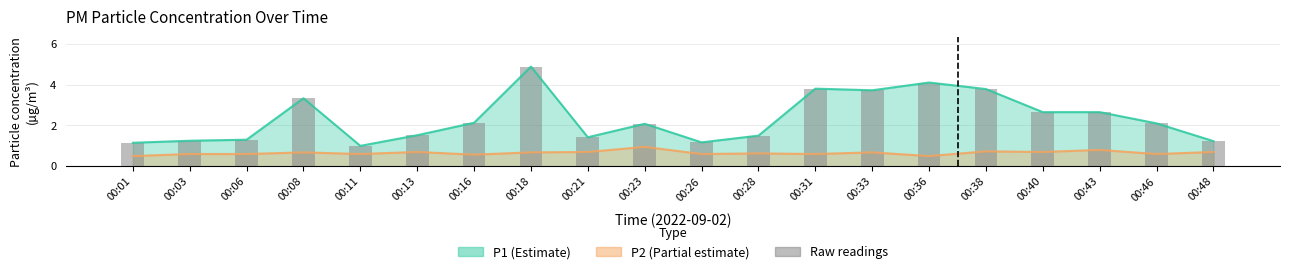

What is the average value of the P1 series?

2.3